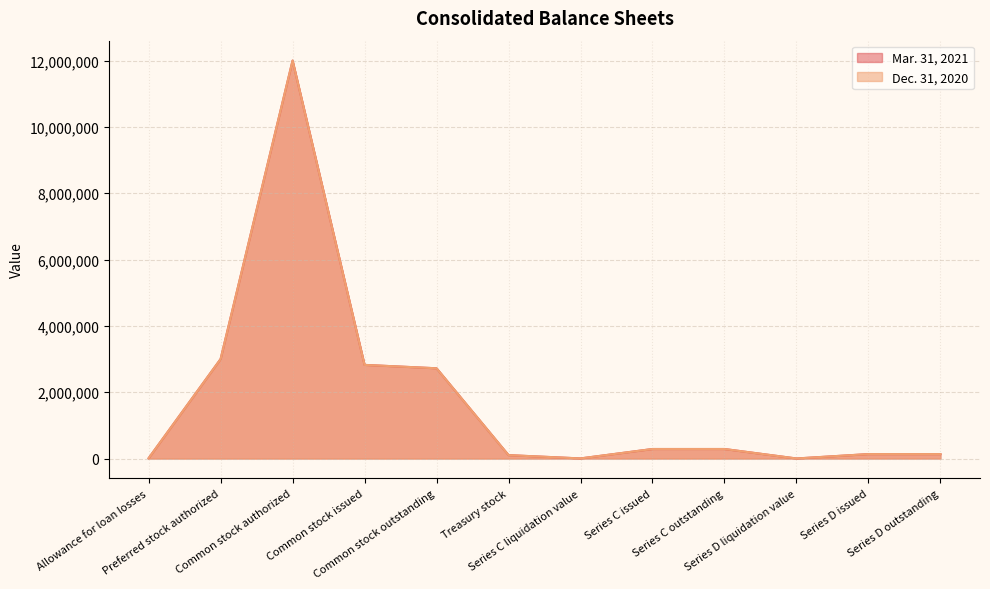

How many lines are shown in the chart?

2